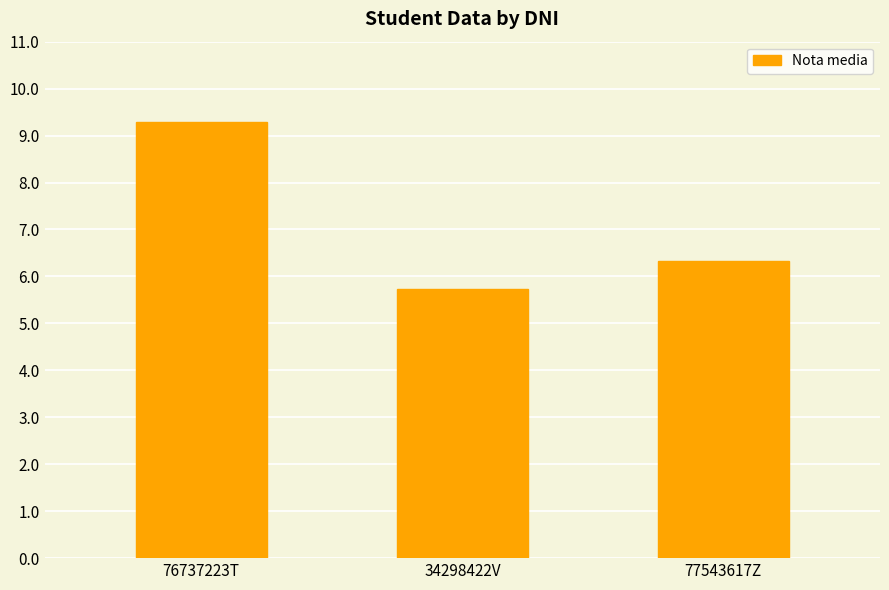

Count the number of categories in the chart.

3